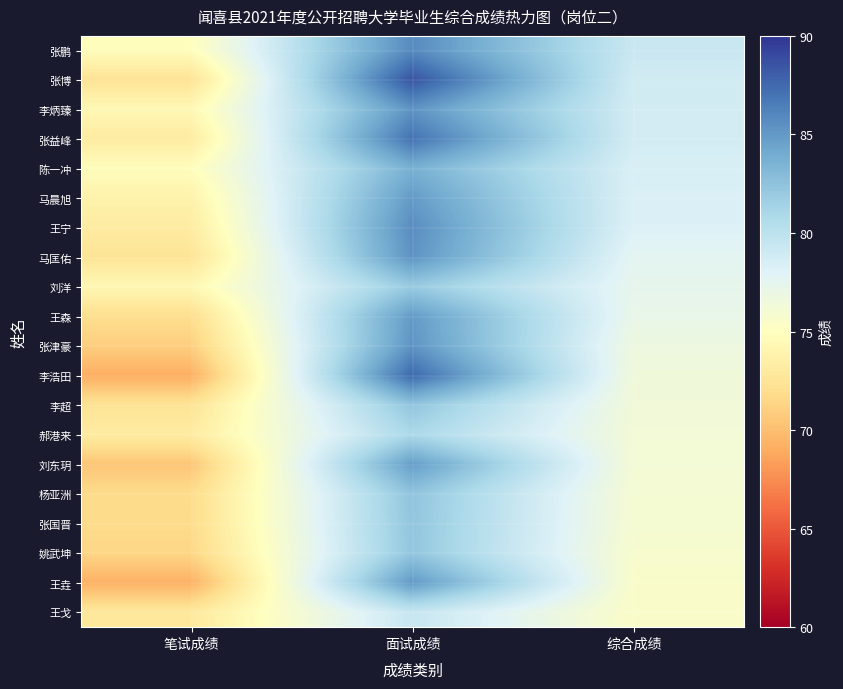

Which series changed the most between 笔试成绩 and 面试成绩?

李浩田